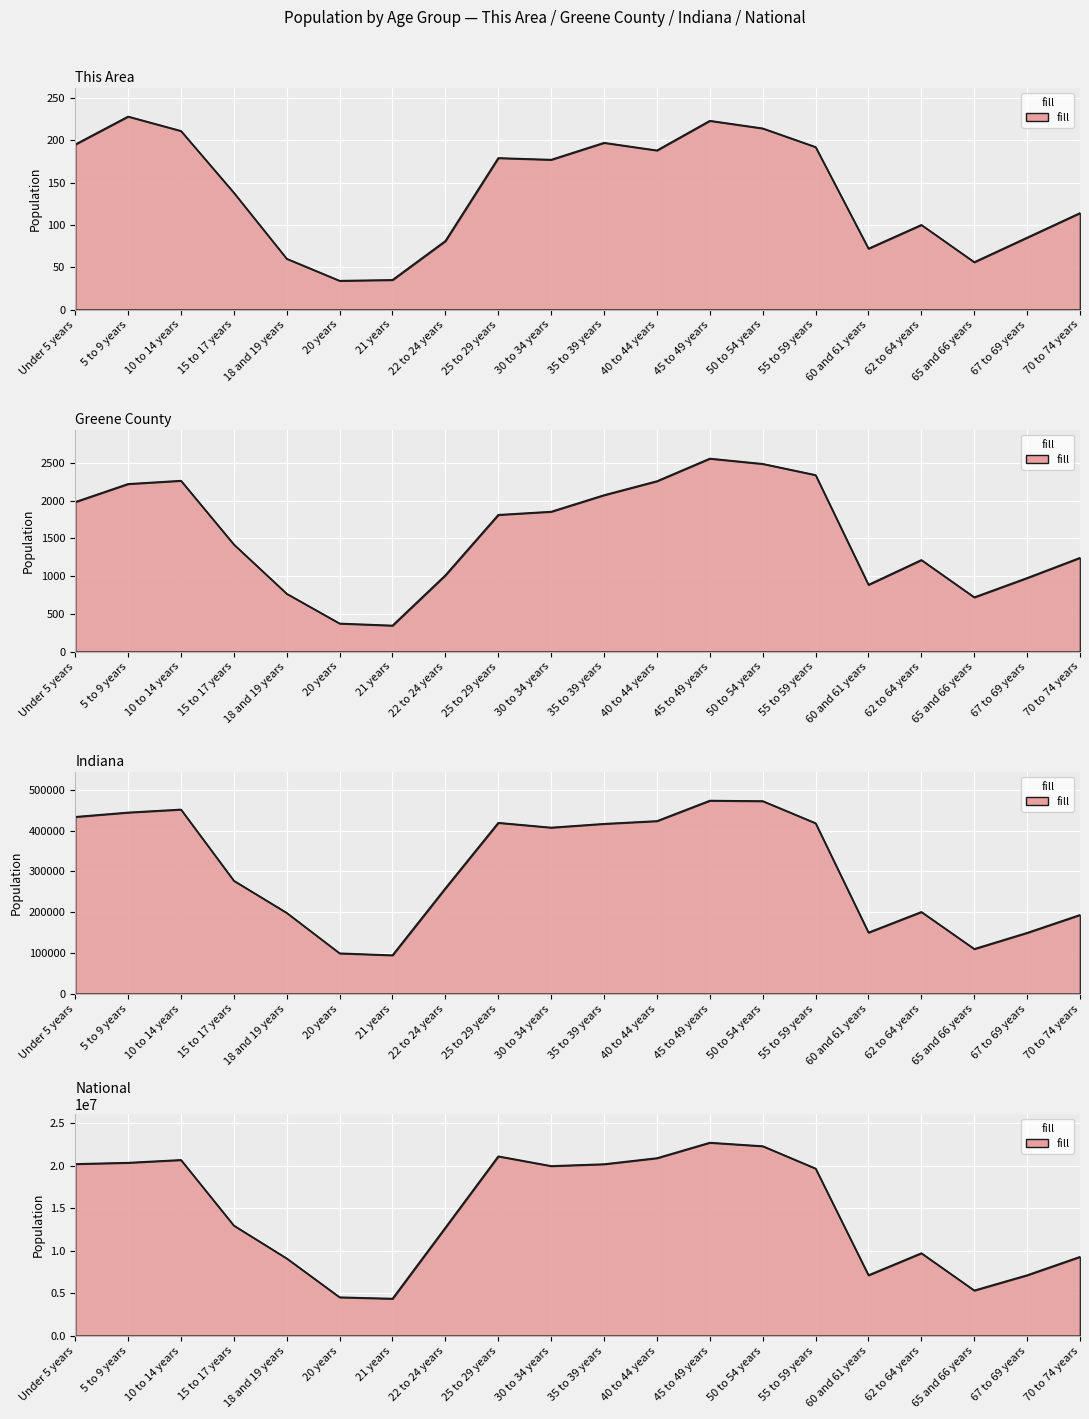

Rank the categories by Indiana value from highest to lowest.

45 to 49 years, 50 to 54 years, 10 to 14 years, 5 to 9 years, Under 5 years, 40 to 44 years, 25 to 29 years, 55 to 59 years, 35 to 39 years, 30 to 34 years, 15 to 17 years, 22 to 24 years, 62 to 64 years, 18 and 19 years, 70 to 74 years, 60 and 61 years, 67 to 69 years, 65 and 66 years, 20 years, 21 years